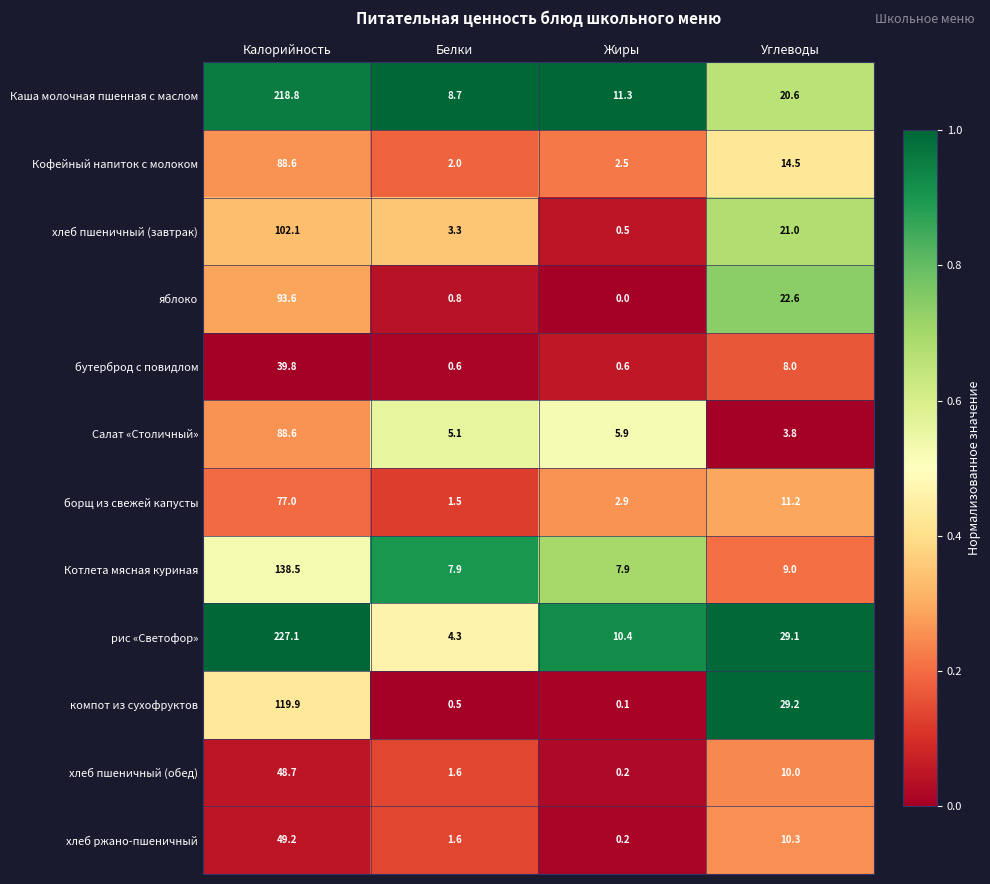

Where does the Кофейный напиток с молоком series first go above 14?

Калорийность